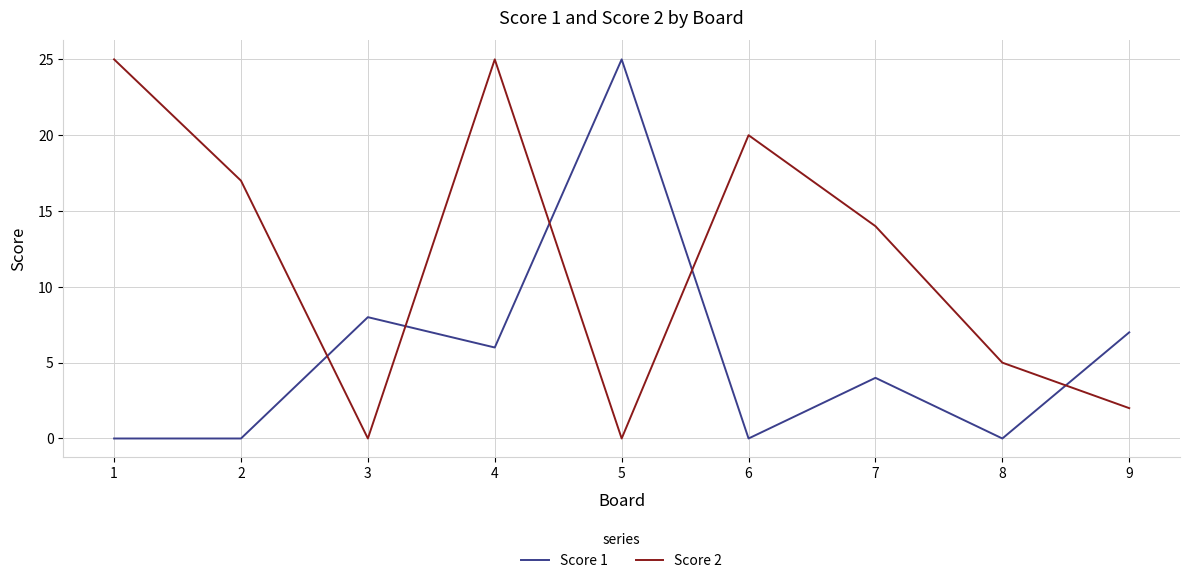

At 4, list the series in order from smallest to largest.

Score 1, Score 2